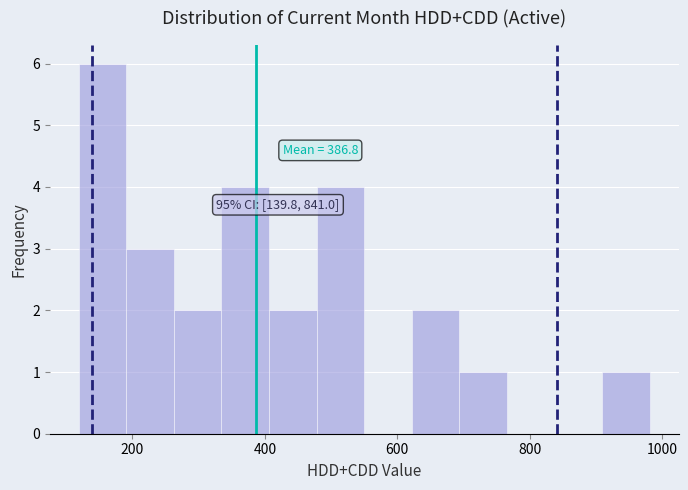

Around what value on the x-axis is the tallest bar? Give the approximate position of its centre, as read against the axis.

160